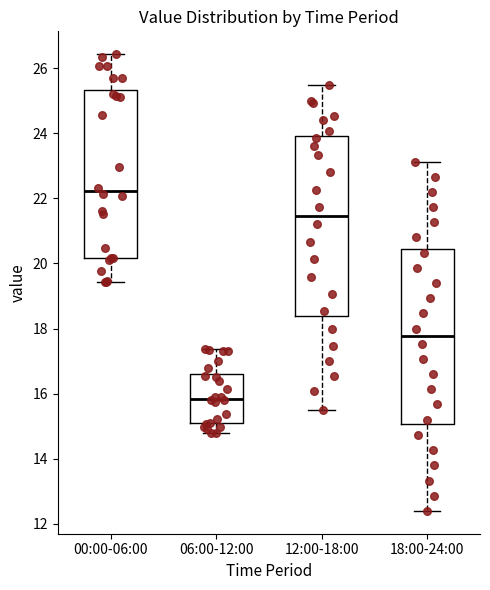

Reading left to right, read every box against the y-axis: the position of its median line, the range the box covers, and the ends of its whiskers. The values are not printed on the chart, so give them approximately, as read against the axis.

00:00-06:00: median 22.2, box 20.2 to 25.4, whiskers 19.4 to 26.4
06:00-12:00: median 15.8, box 15.0 to 16.6, whiskers 14.8 to 17.4
12:00-18:00: median 21.4, box 18.4 to 24.0, whiskers 15.6 to 25.4
18:00-24:00: median 17.8, box 15.0 to 20.4, whiskers 12.4 to 23.2